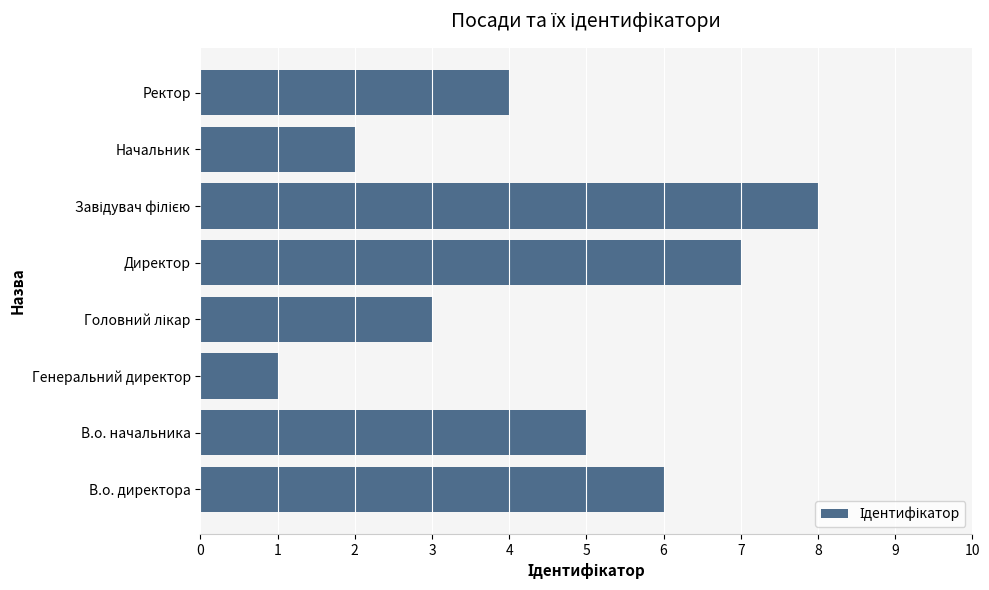

At which category does the chart reach its minimum across all series?

Генеральний директор